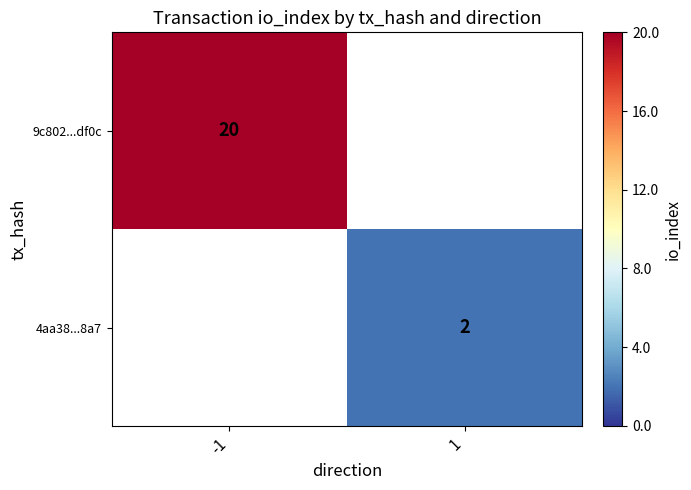

The 4aa38...8a7 series shows 3 at 1. True or false?

False